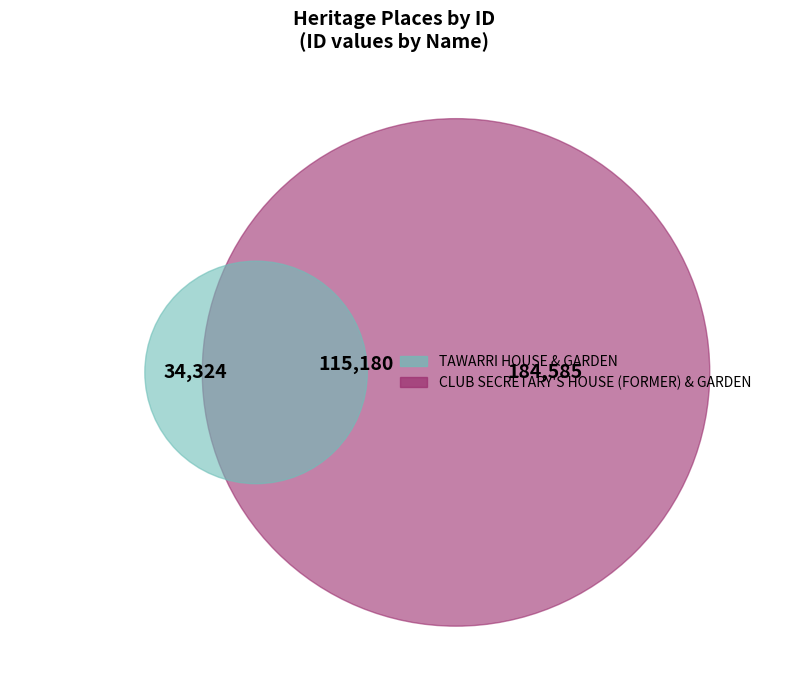

Is the sum of TAWARRI HOUSE & GARDEN and CLUB SECRETARY'S HOUSE (FORMER) & GARDEN greater than half?

Yes